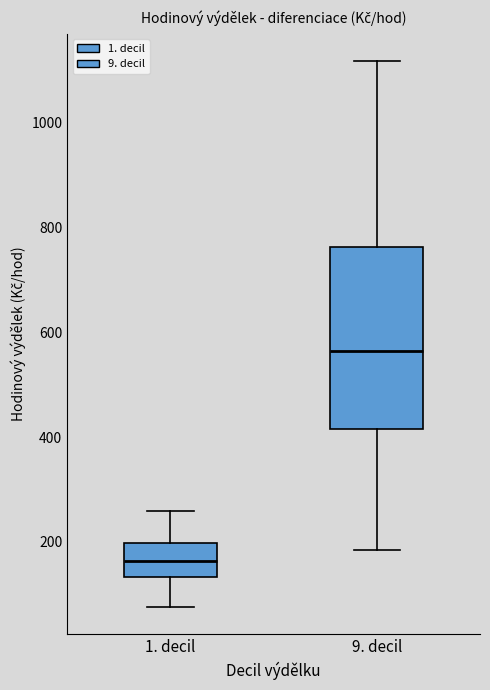

Where does the upper whisker of the box for 1. decil end on the y-axis? The values are not printed on the chart, so give them approximately, as read against the axis.

260